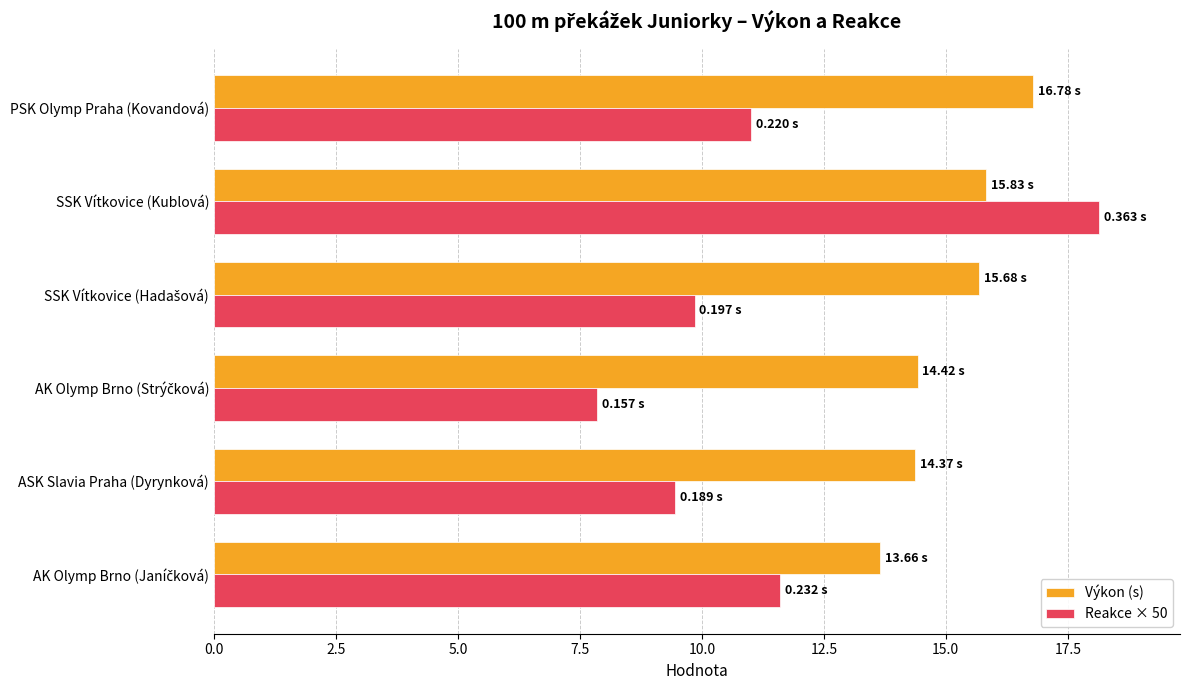

List the series in order of their overall mean, highest first.

Výkon (s), Reakce × 50